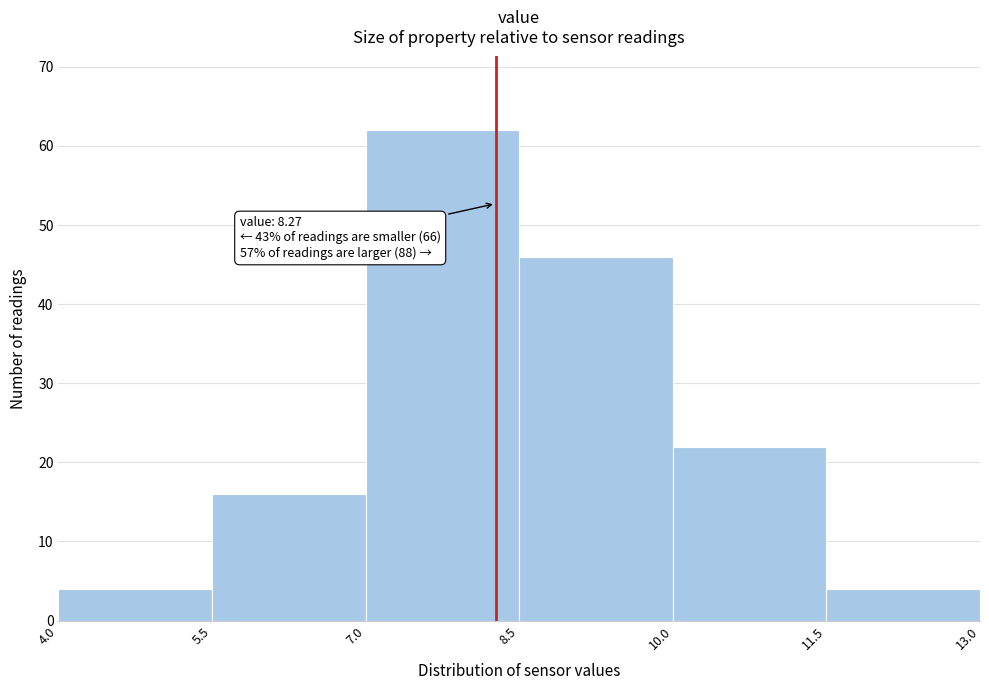

Which range on the x-axis has the tallest bar?

7.0 to 8.5